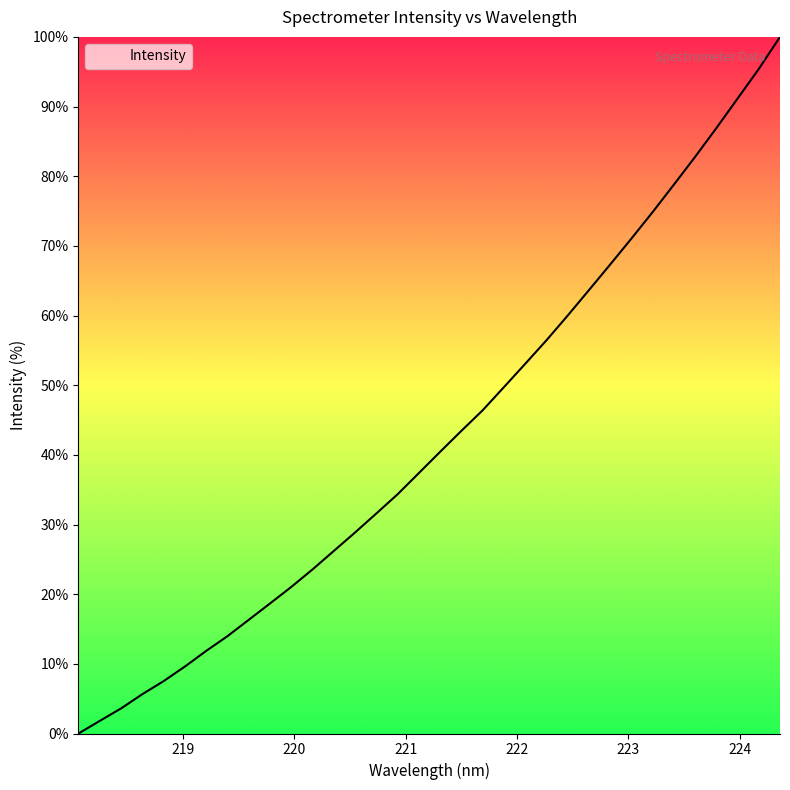

What is the maximum value shown in the chart?

100.0